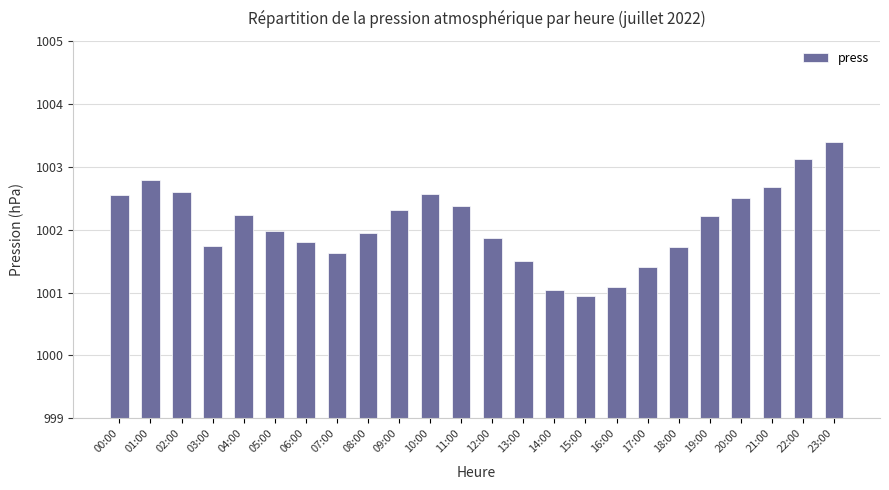

True or false: the data shows 6.3 at 02:00.

False